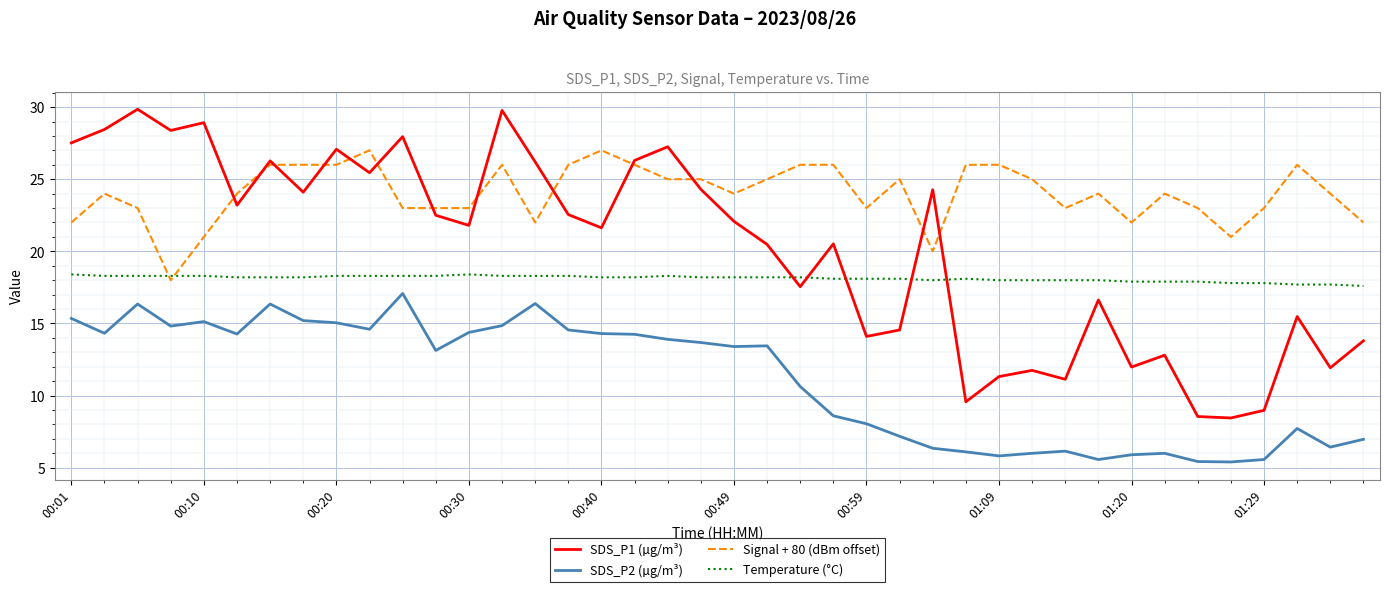

What is the difference between the maximum and minimum values in the Signal + 80 (dBm offset) series?

9.0